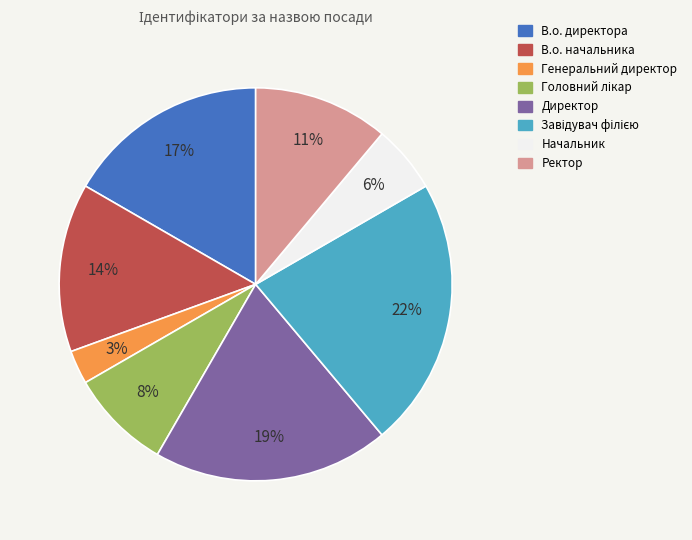

To the nearest percent, what is the average slice percentage?

12%